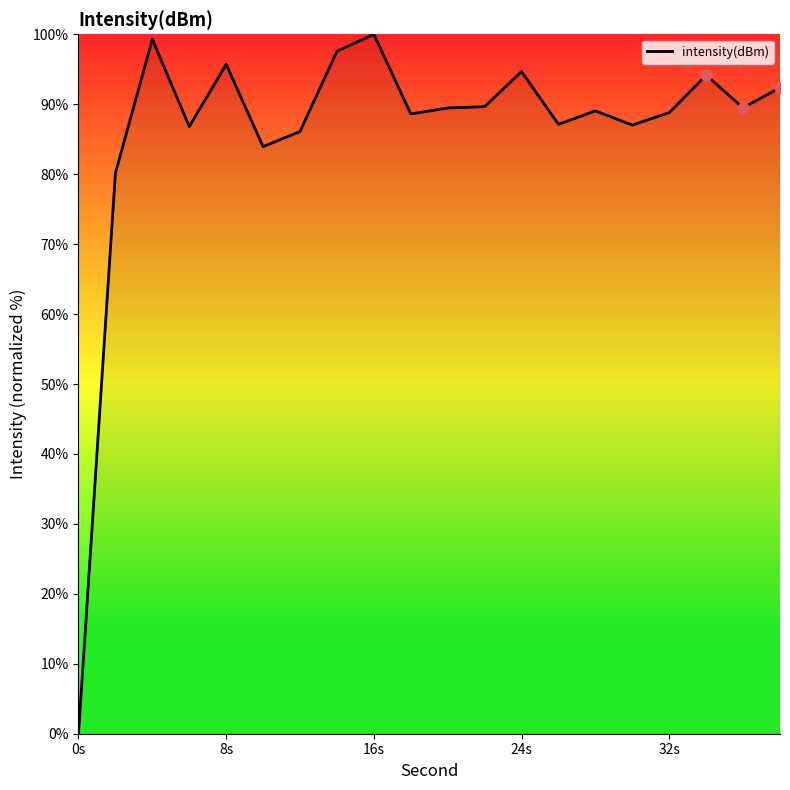

What is the greatest value displayed?

100.0